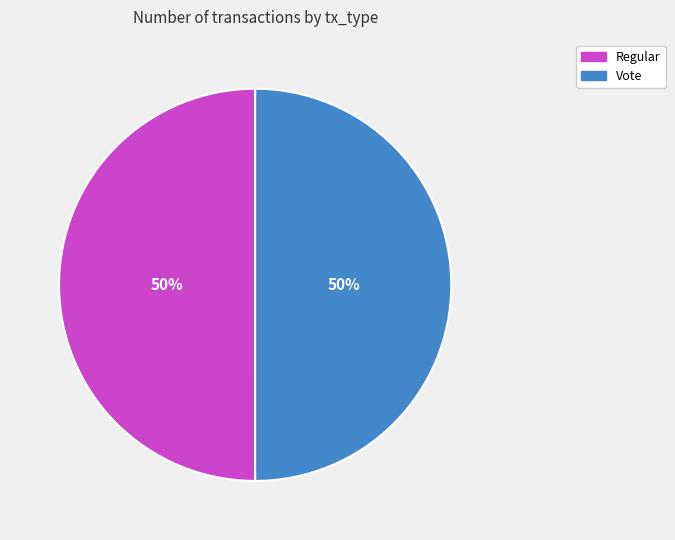

Combined, do Vote and Regular account for over 50%?

Yes